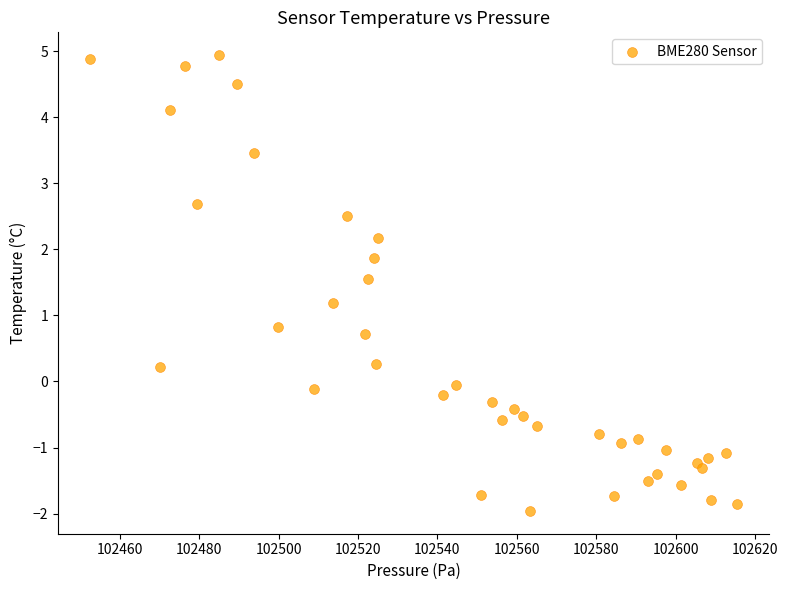

What is the range of Y values (max minus min)?

6.9